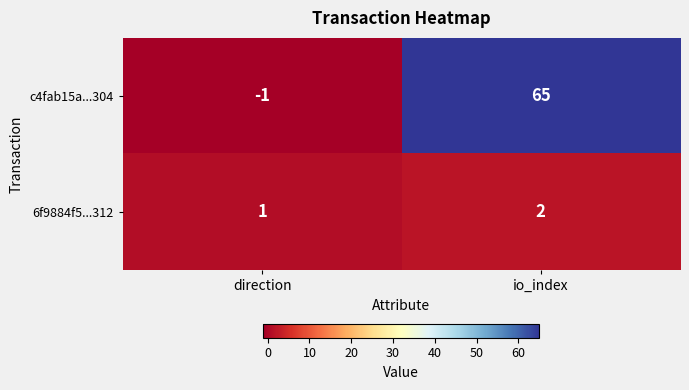

Reading right to left, list all the values displayed in this chart.

c4fab15a...304: 65	-1
6f9884f5...312: 2	1